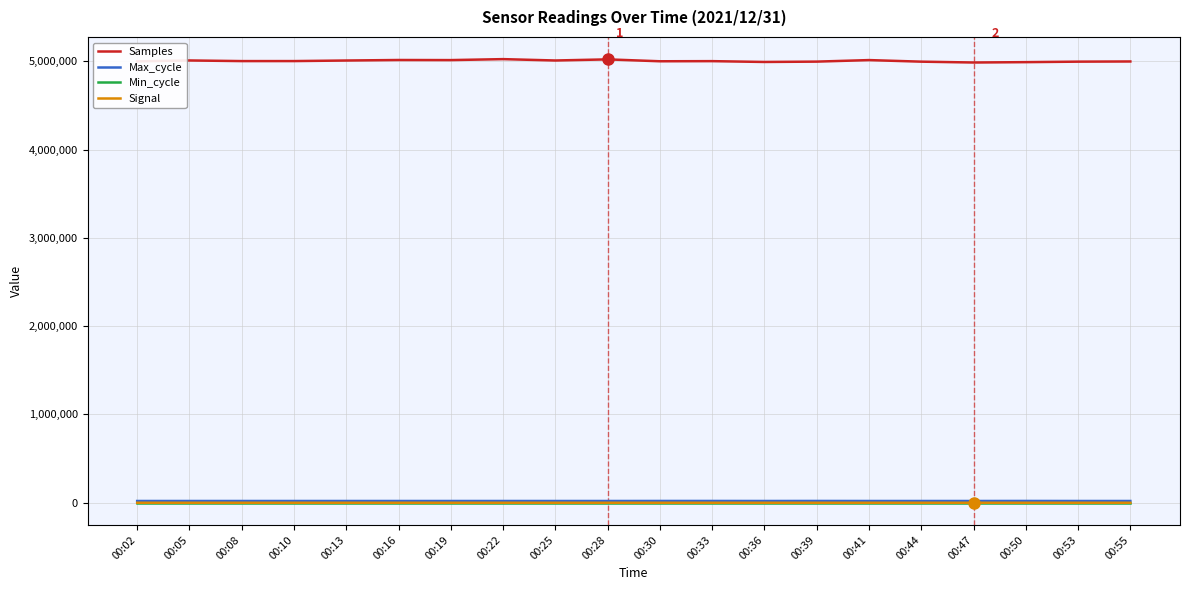

What are all the series names shown in the legend?

Samples, Max_cycle, Min_cycle, Signal